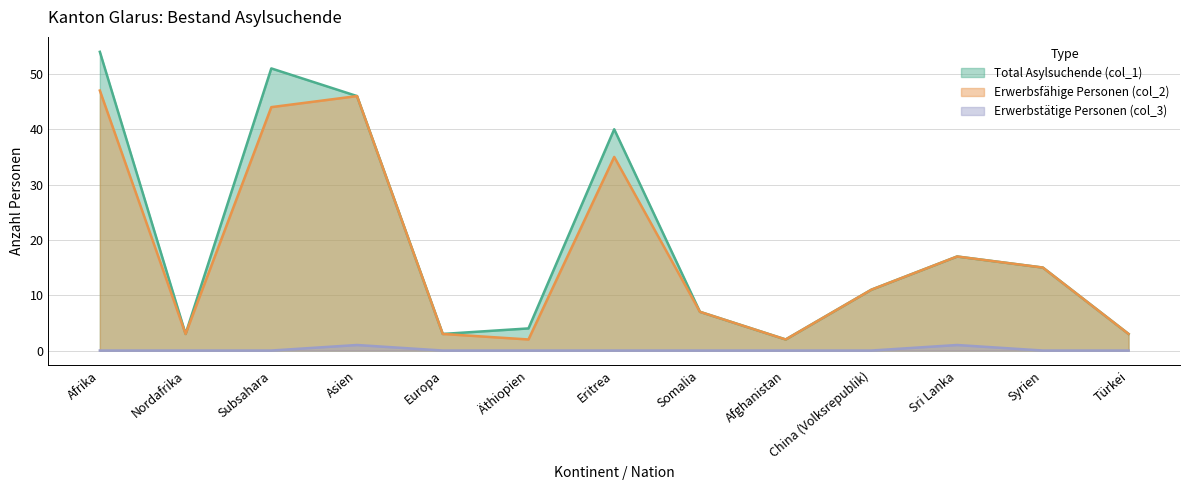

True or false: Erwerbsfähige Personen (col_2) and Total Asylsuchende (col_1) cross at least once.

False